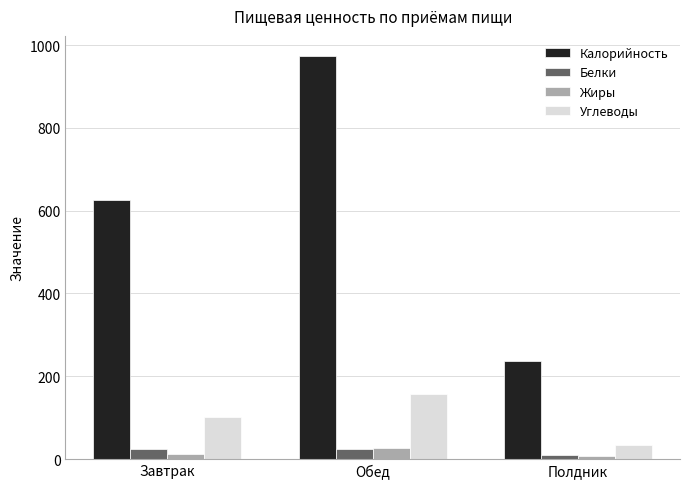

What is the label of the 3rd bar from the right?

Завтрак